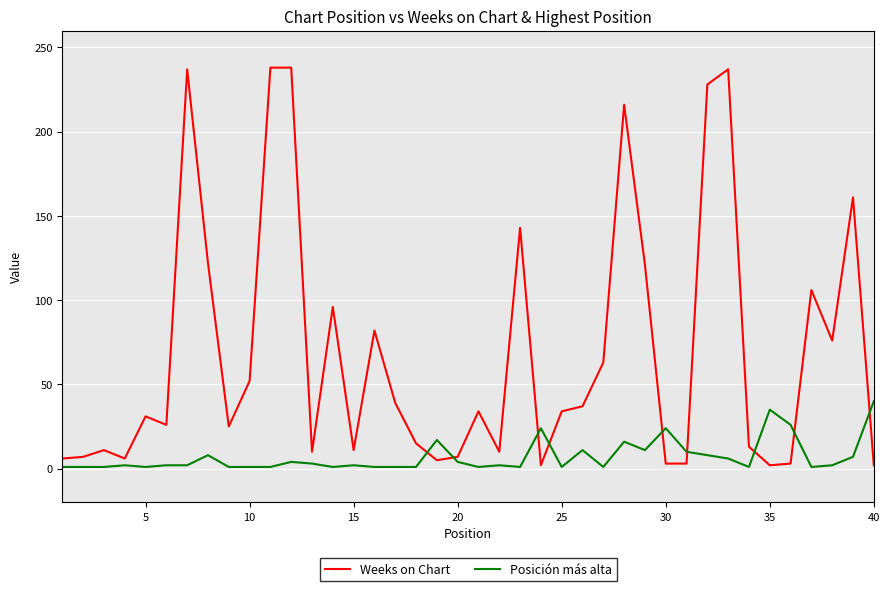

Does the chart display data point markers on the line(s)?

No